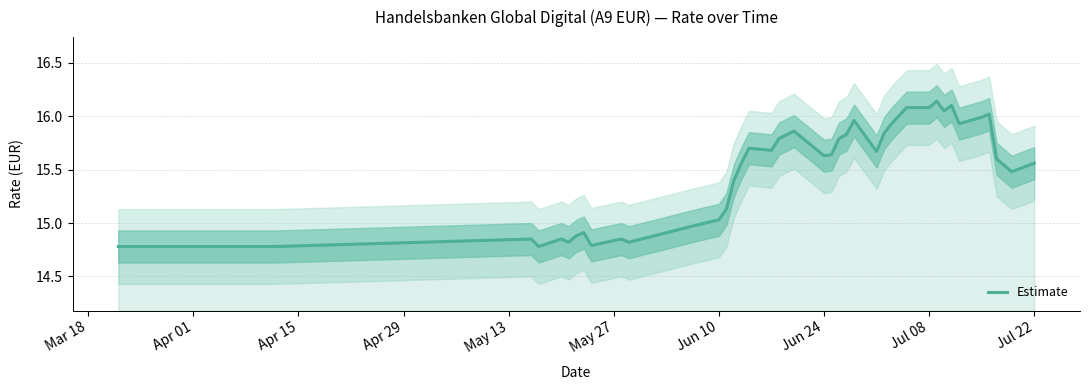

What is the maximum value shown in the chart?

16.1